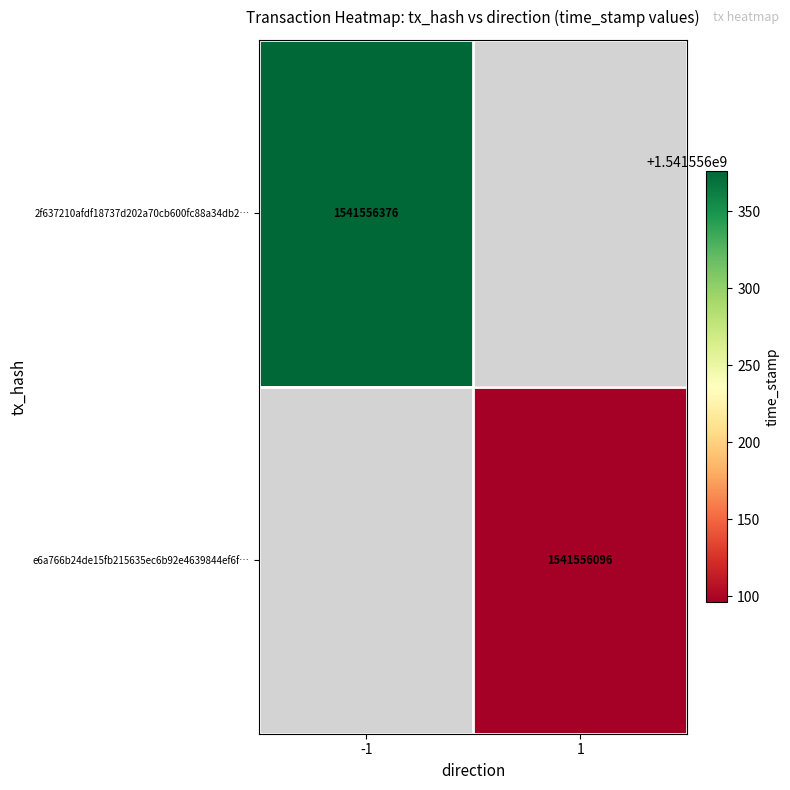

How many values in 2f637210afdf18737d202a70cb600fc88a34db2 are above zero?

1